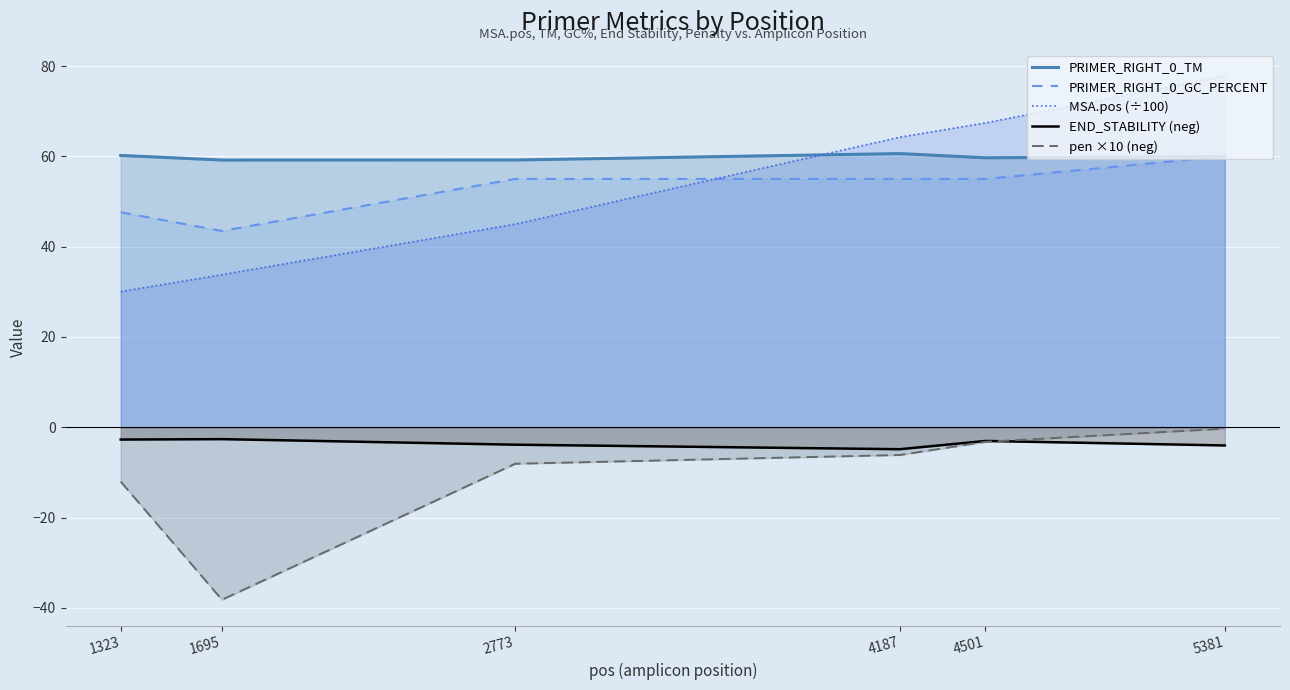

What is the lowest value of the PRIMER_RIGHT_0_GC_PERCENT series?

43.5